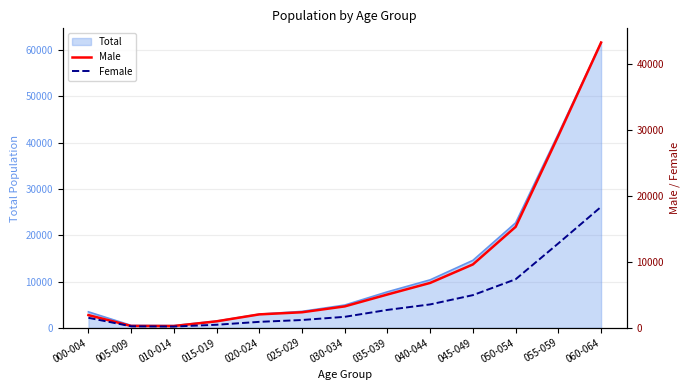

Which has a higher value, 035-039 or 030-034?

035-039